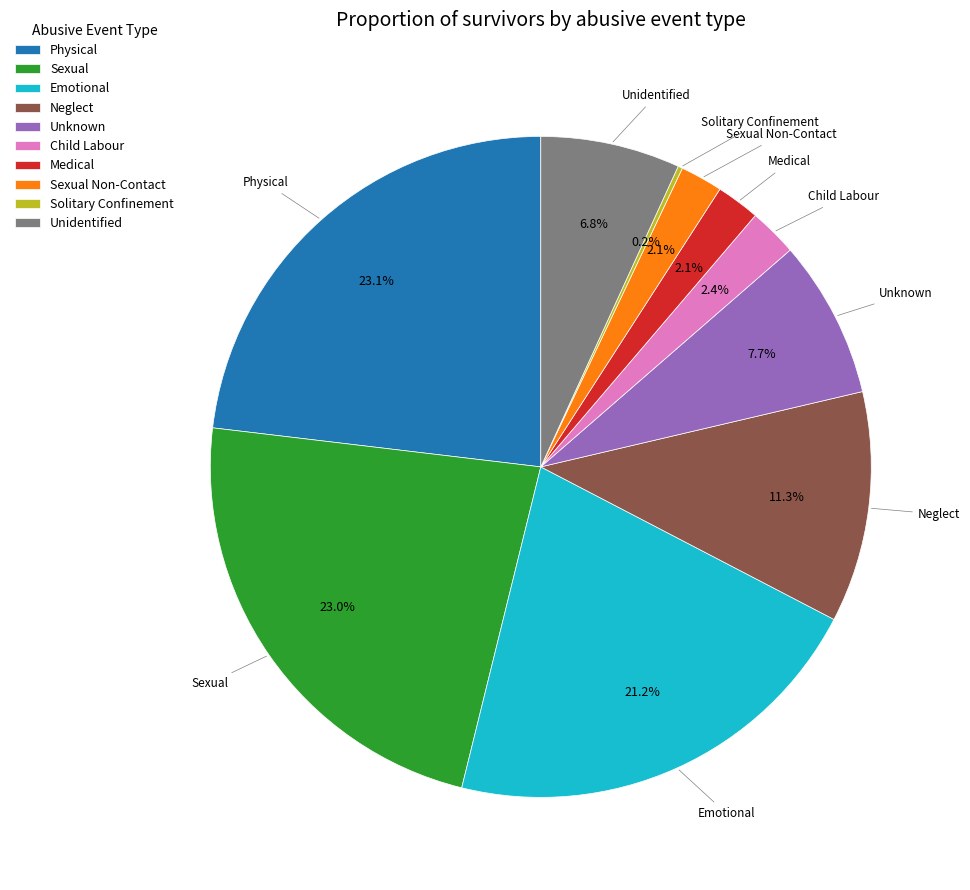

To the nearest percent, what is the combined percentage of Emotional and Child Labour?

24%